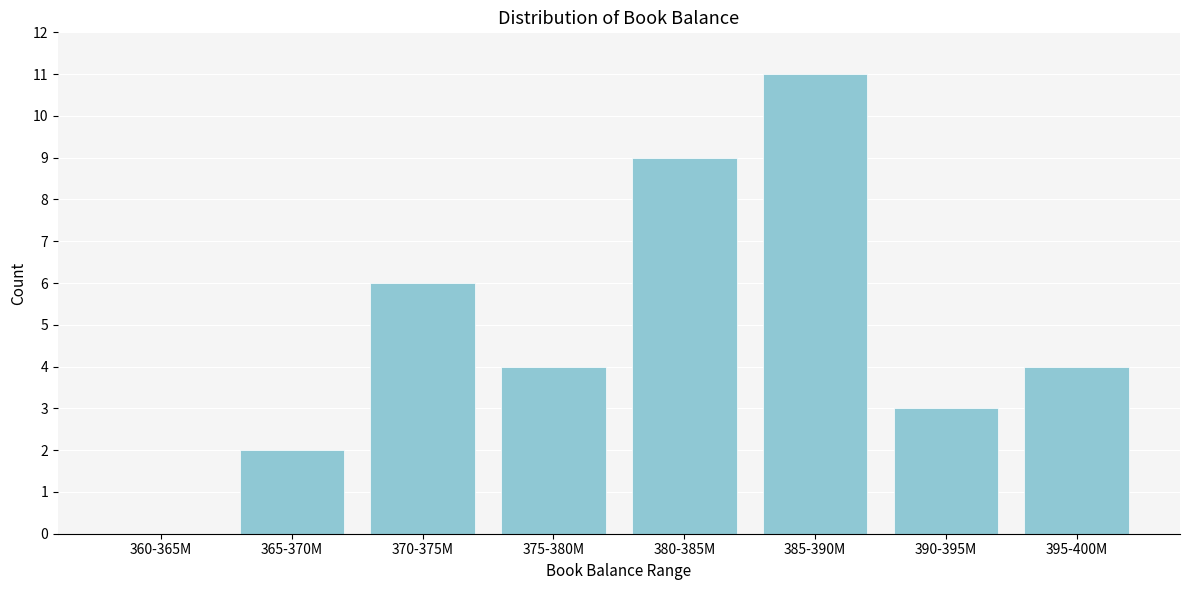

Reading right to left, transcribe all the data shown in this chart.

395-400M=4	390-395M=3	385-390M=11	380-385M=9	375-380M=4	370-375M=6	365-370M=2	360-365M=0